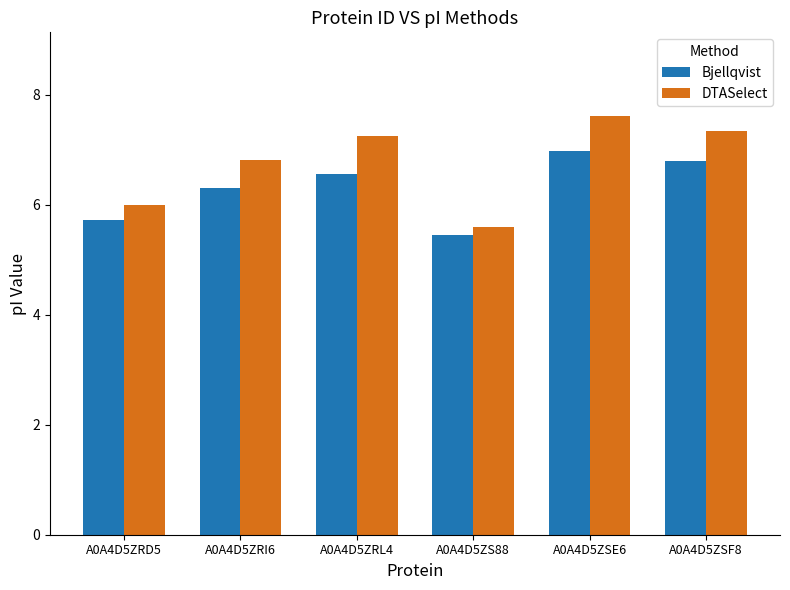

Reading right to left, list all the values displayed in this chart.

Bjellqvist: 6.8	7.0	5.4	6.6	6.3	5.7
DTASelect: 7.4	7.6	5.6	7.2	6.8	6.0